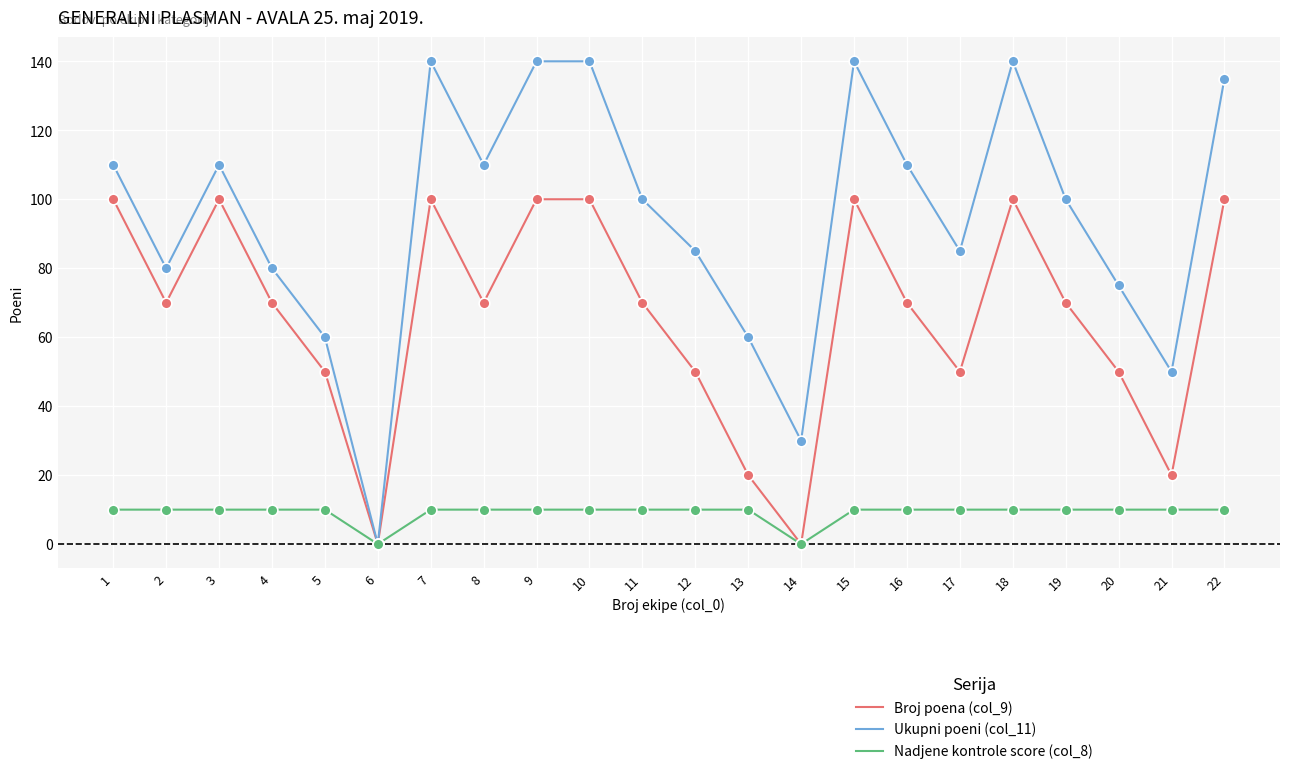

Which series has the widest spread of values?

Ukupni poeni (col_11)